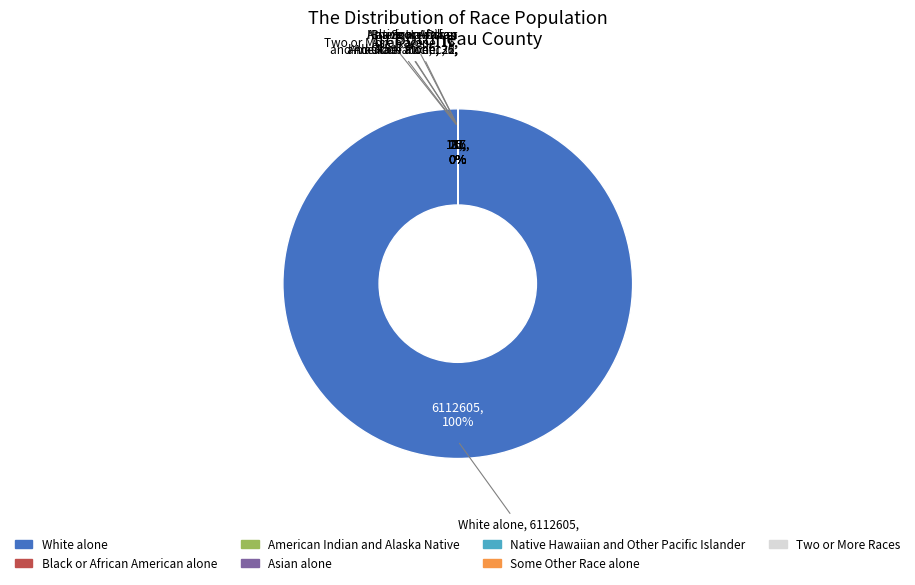

Rank the categories by value from lowest to highest.

Native Hawaiian and Other Pacific Islander, Asian alone, Some Other Race alone, Black or African American alone, Two or More Races, American Indian and Alaska Native, White alone